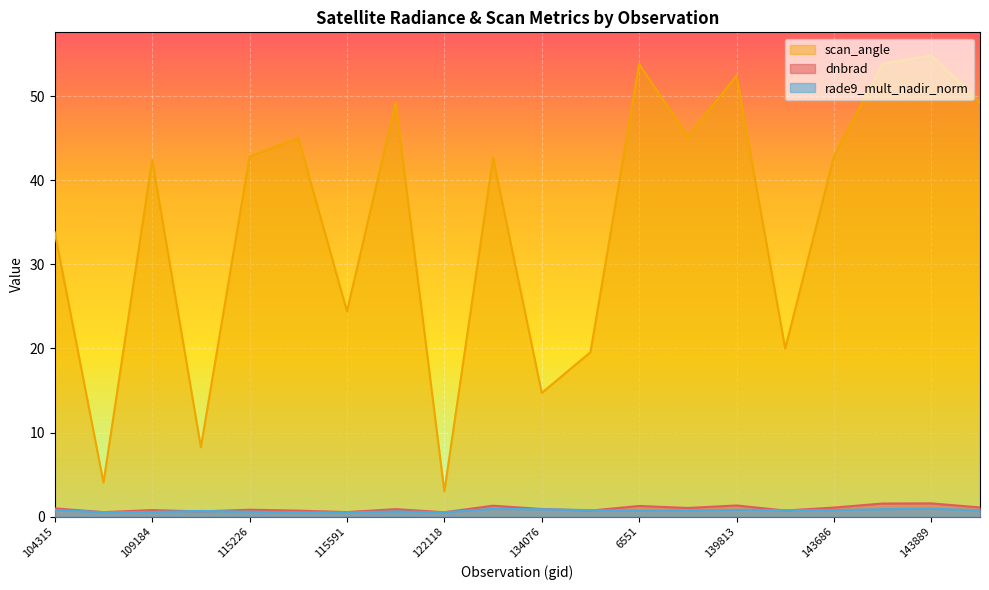

True or false: scan_angle has a value of 53.8 at 143878.

True